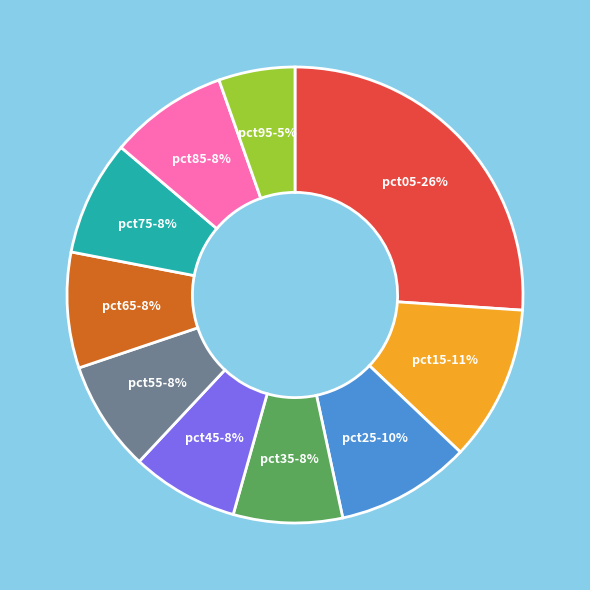

To the nearest percent, what is the difference between the largest and smallest slice percentages?

21%